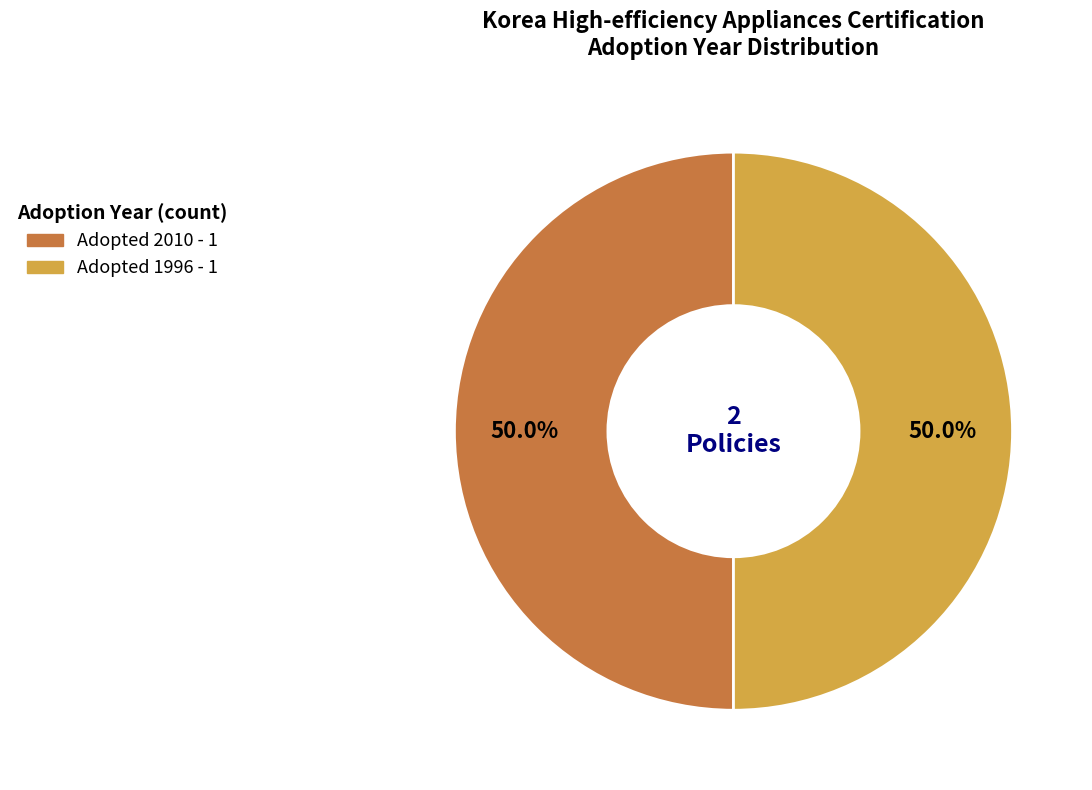

Does any single category account for the majority?

Yes